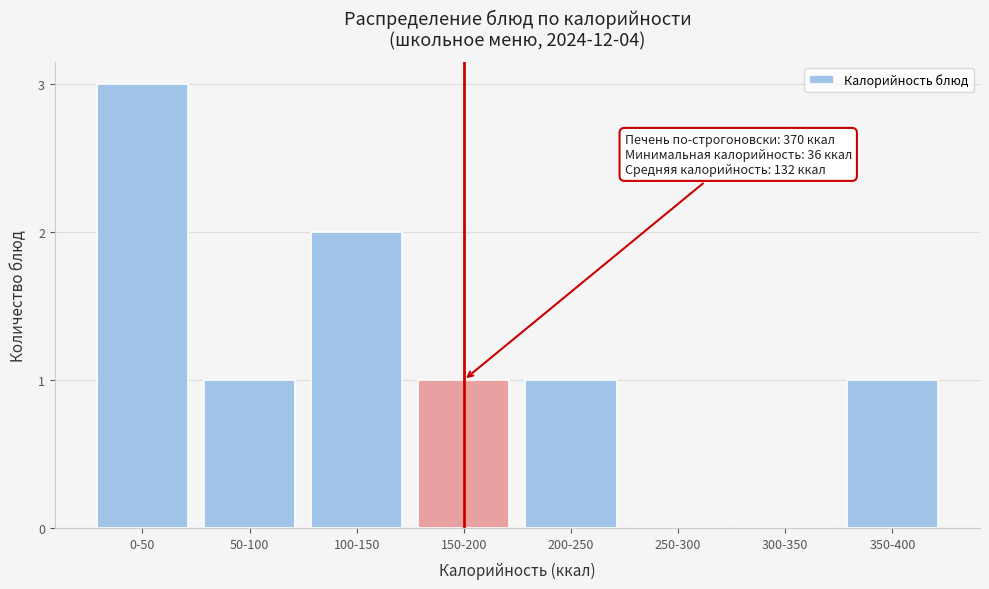

Reading left to right, transcribe all the data shown in this chart.

0-50=3	50-100=1	100-150=2	150-200=1	200-250=1	250-300=0	300-350=0	350-400=1